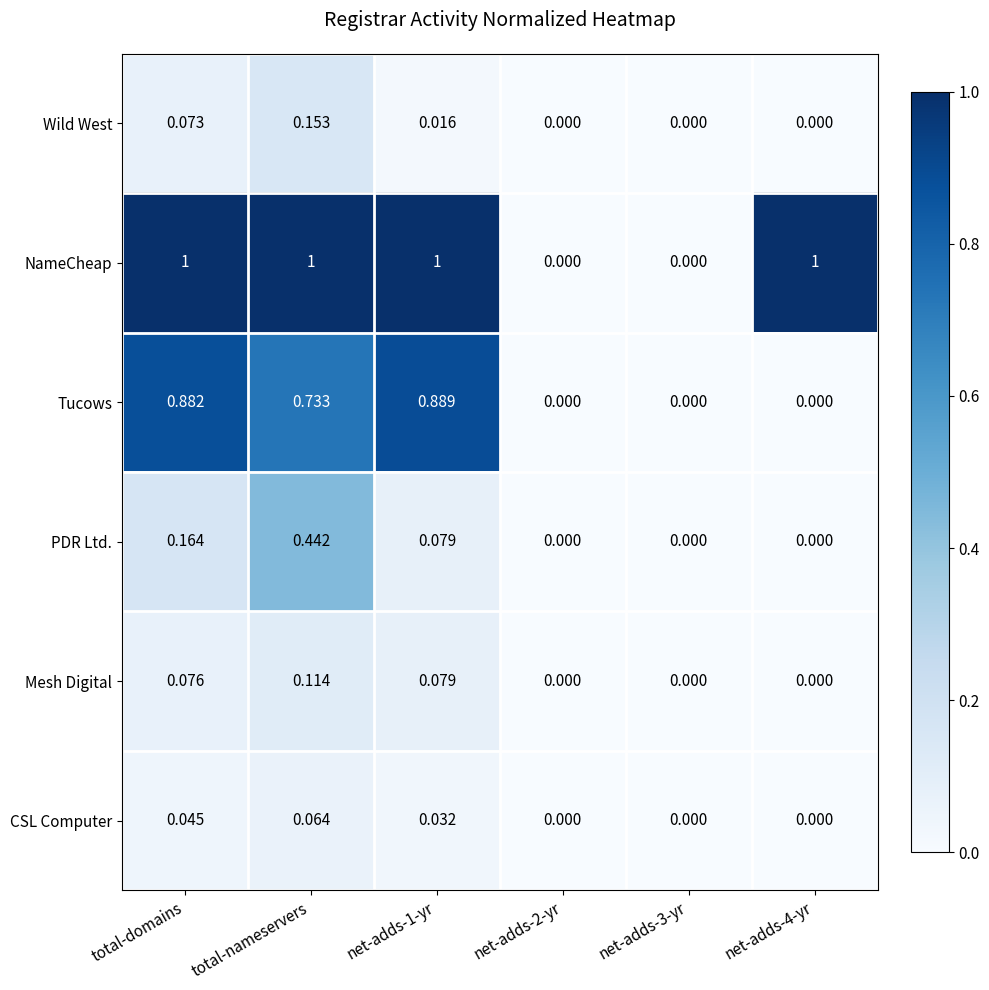

Which series has the largest range (max minus min)?

NameCheap